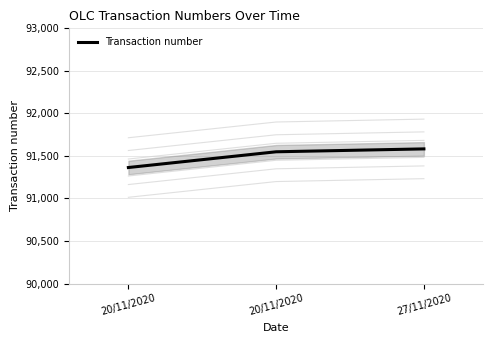

Where does the data first go above 91549?

27/11/2020